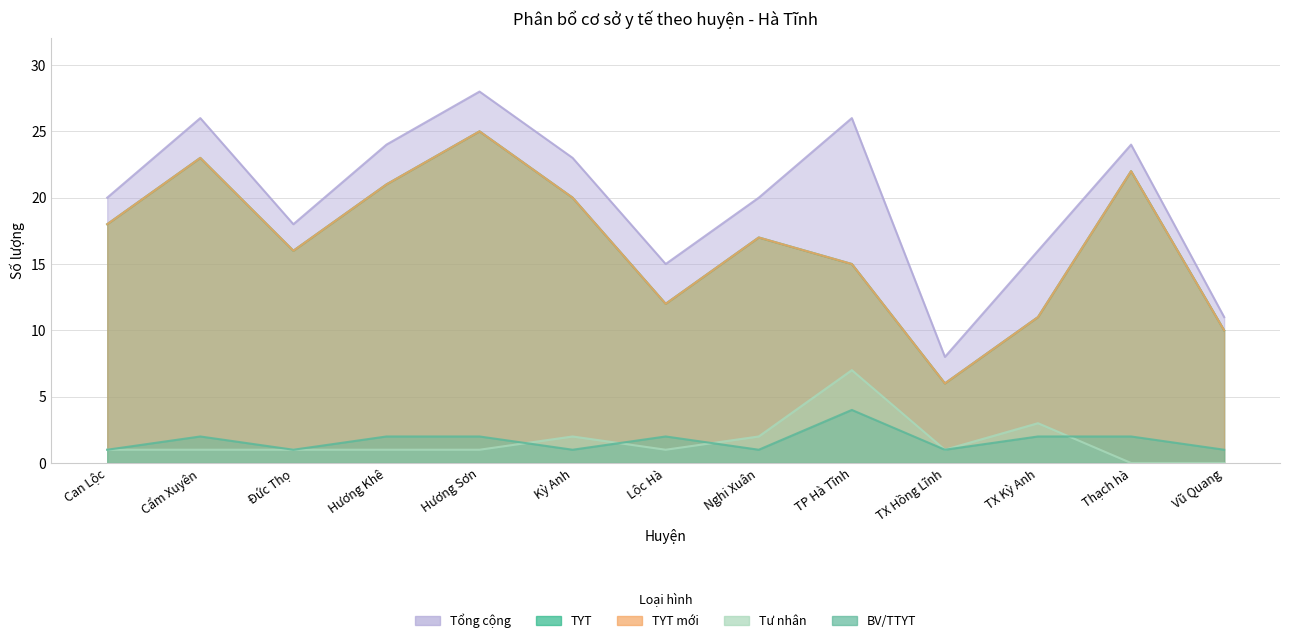

List the series in order of their peak value, highest first.

Tổng cộng, TYT, TYT mới, Tư nhân, BV/TTYT